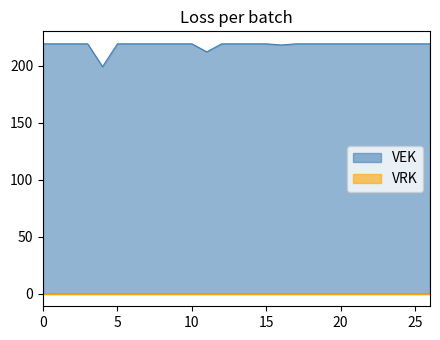

What is the maximum value shown in the chart?

219